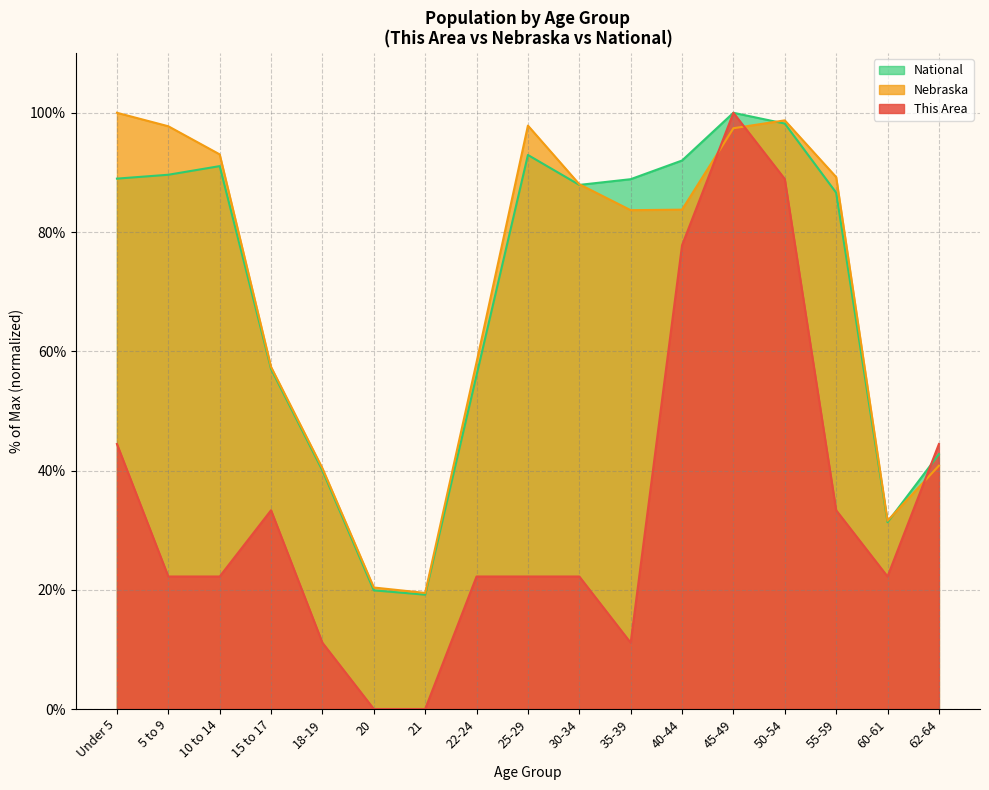

The National series shows 100.0 at 45-49. True or false?

True